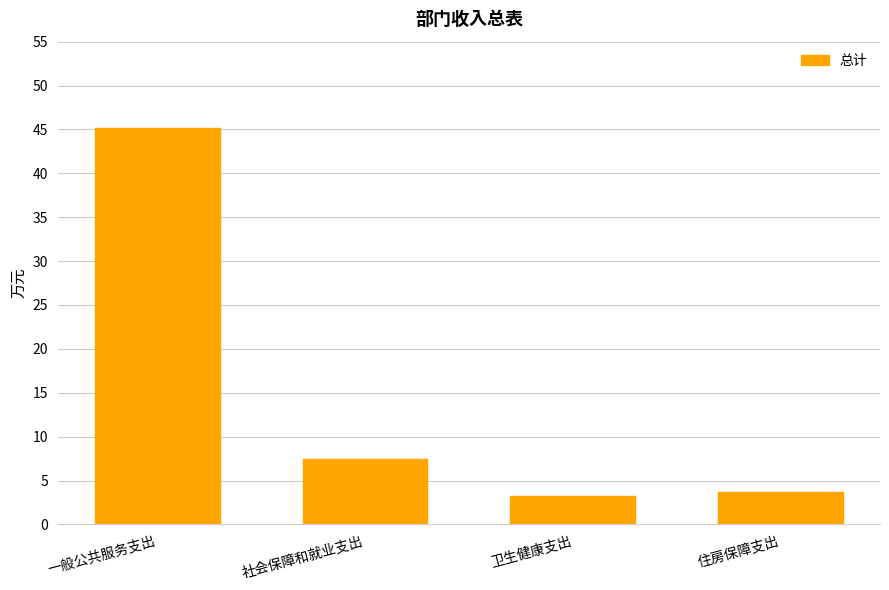

Reading right to left, transcribe all the data shown in this chart.

3.7	3.2	7.5	45.2